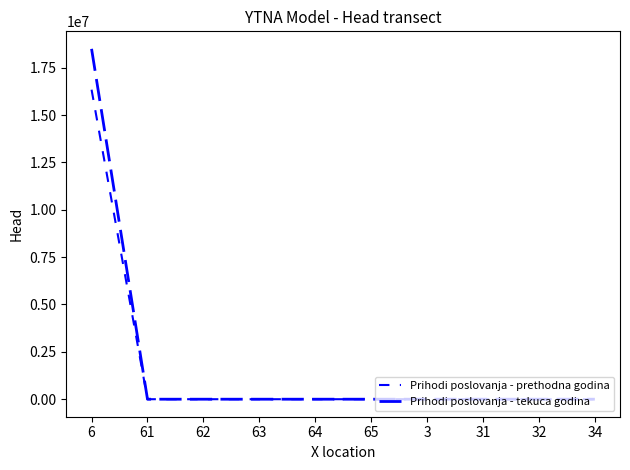

What is the average value of the Prihodi poslovanja - prethodna godina series?

1633639.5